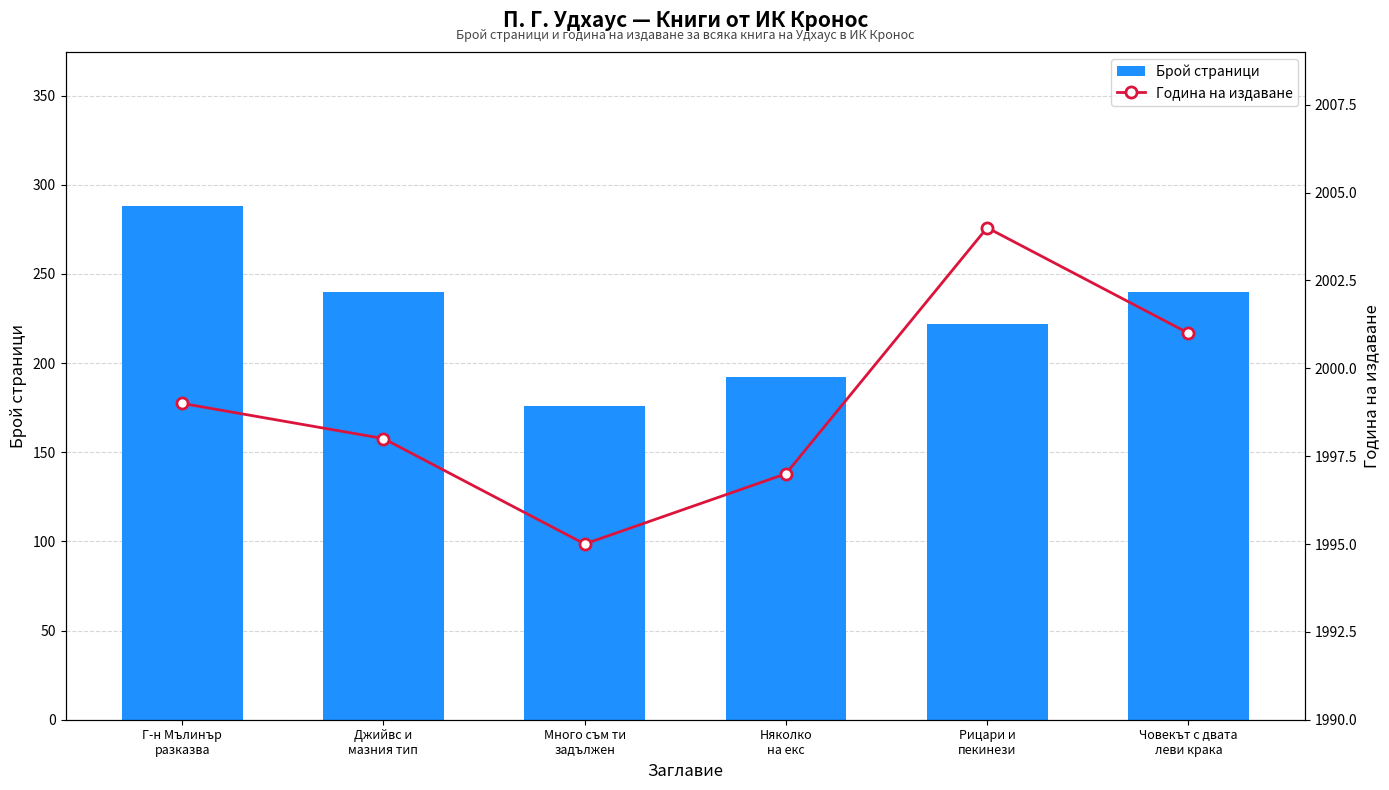

What is the label of the 4th bar from the right?

Много съм ти
задължен